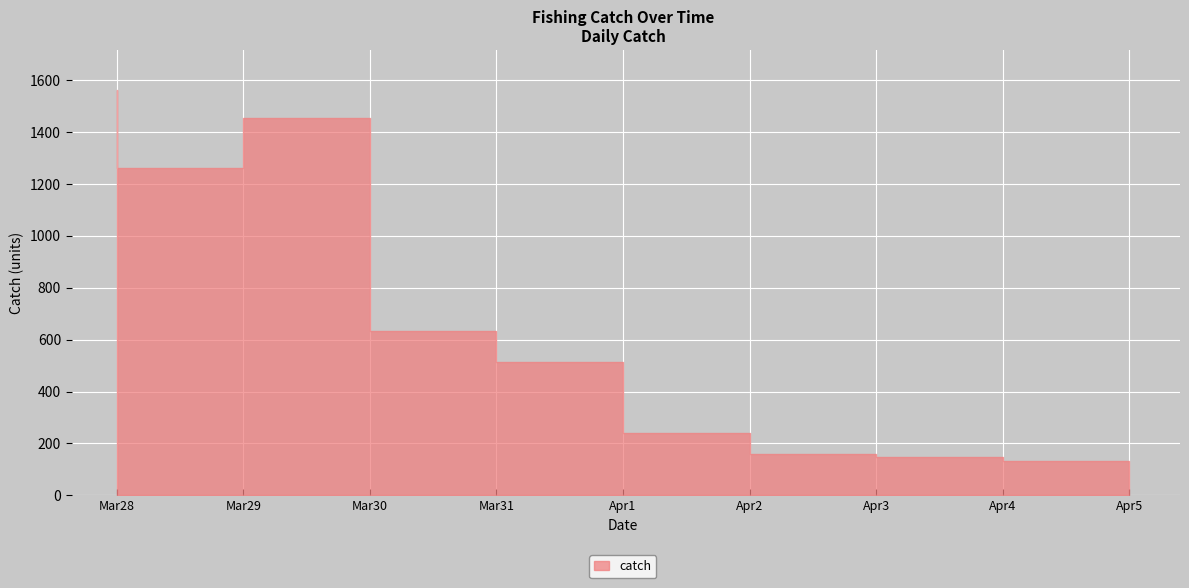

How many lines are shown in the chart?

1